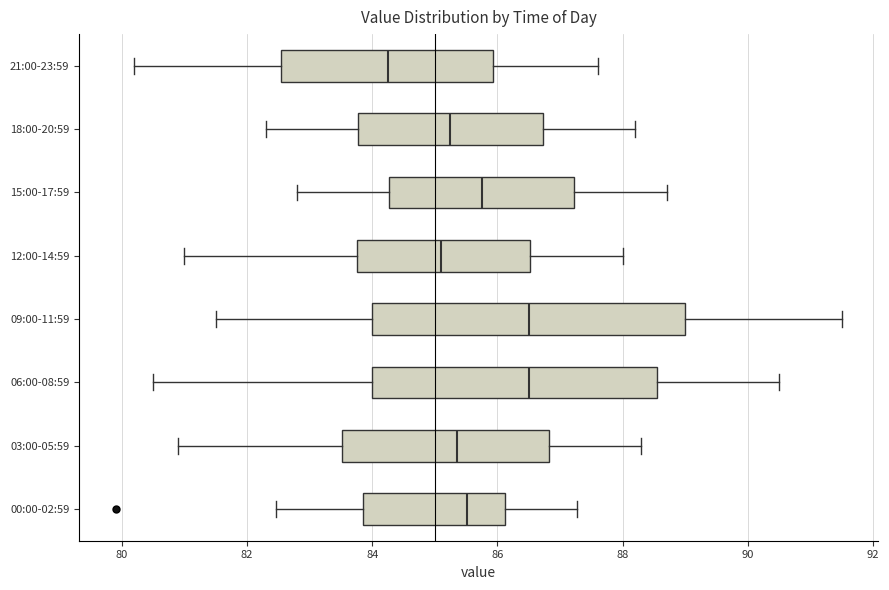

Reading bottom to top, transcribe this box plot: for each box, give where its median line is, the range the box spans, and where its two whiskers end, as read against the x-axis. The values are not printed on the chart, so give them approximately, as read against the axis.

00:00-02:59: median 85.6, box 83.8 to 86.2, whiskers 82.4 to 87.2
03:00-05:59: median 85.4, box 83.6 to 86.8, whiskers 81.0 to 88.4
06:00-08:59: median 86.6, box 84.0 to 88.6, whiskers 80.6 to 90.6
09:00-11:59: median 86.6, box 84.0 to 89.0, whiskers 81.6 to 91.6
12:00-14:59: median 85.2, box 83.8 to 86.6, whiskers 81.0 to 88.0
15:00-17:59: median 85.8, box 84.2 to 87.2, whiskers 82.8 to 88.8
18:00-20:59: median 85.2, box 83.8 to 86.8, whiskers 82.4 to 88.2
21:00-23:59: median 84.2, box 82.6 to 86.0, whiskers 80.2 to 87.6